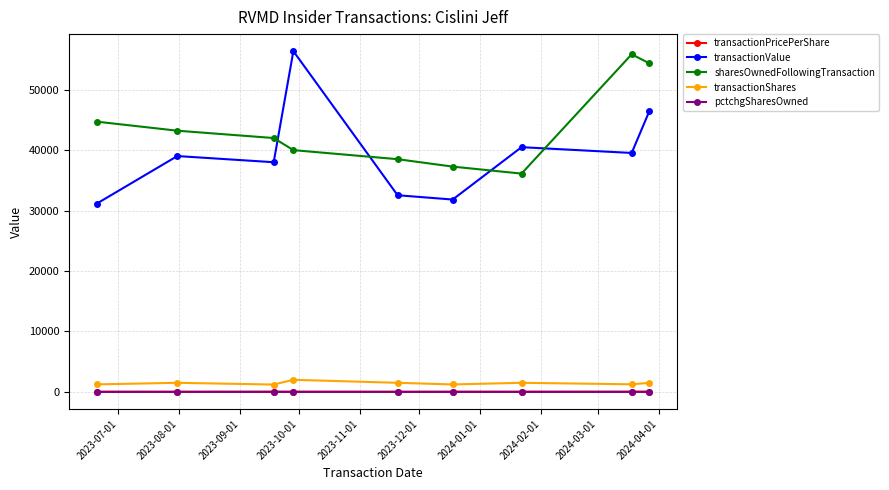

What is the value of the transactionValue point at the 1st from the left?

31148.0